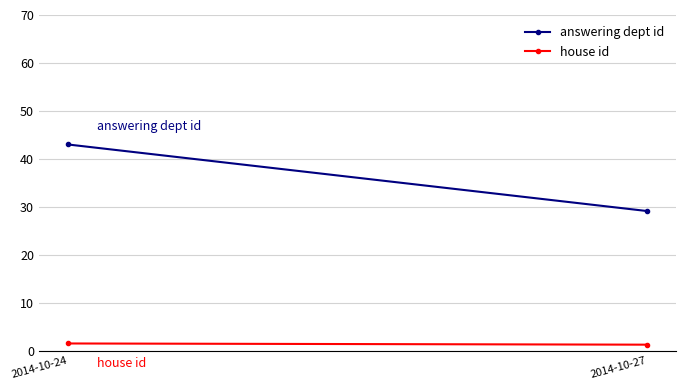

Rank the categories by house id value from highest to lowest.

2014-10-24, 2014-10-27